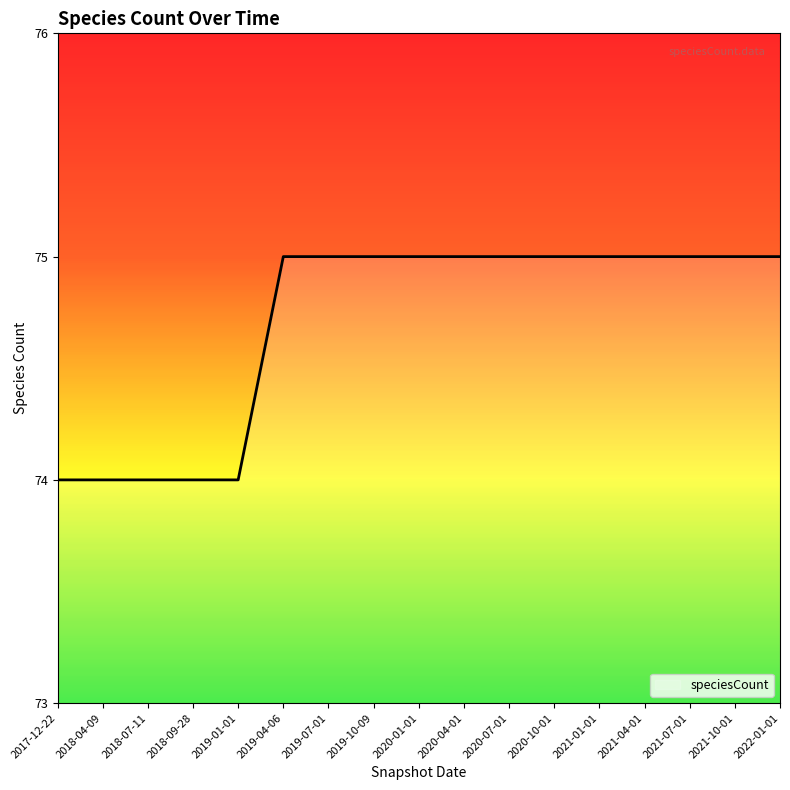

What position from the right is 2021-07-01?

3